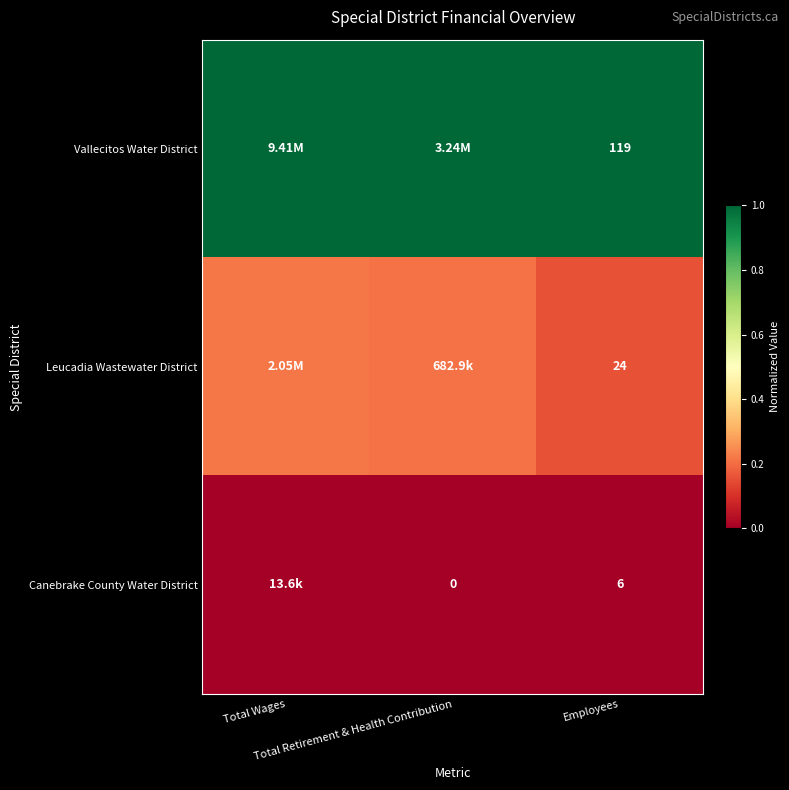

Which series has the largest range (max minus min)?

Leucadia Wastewater District